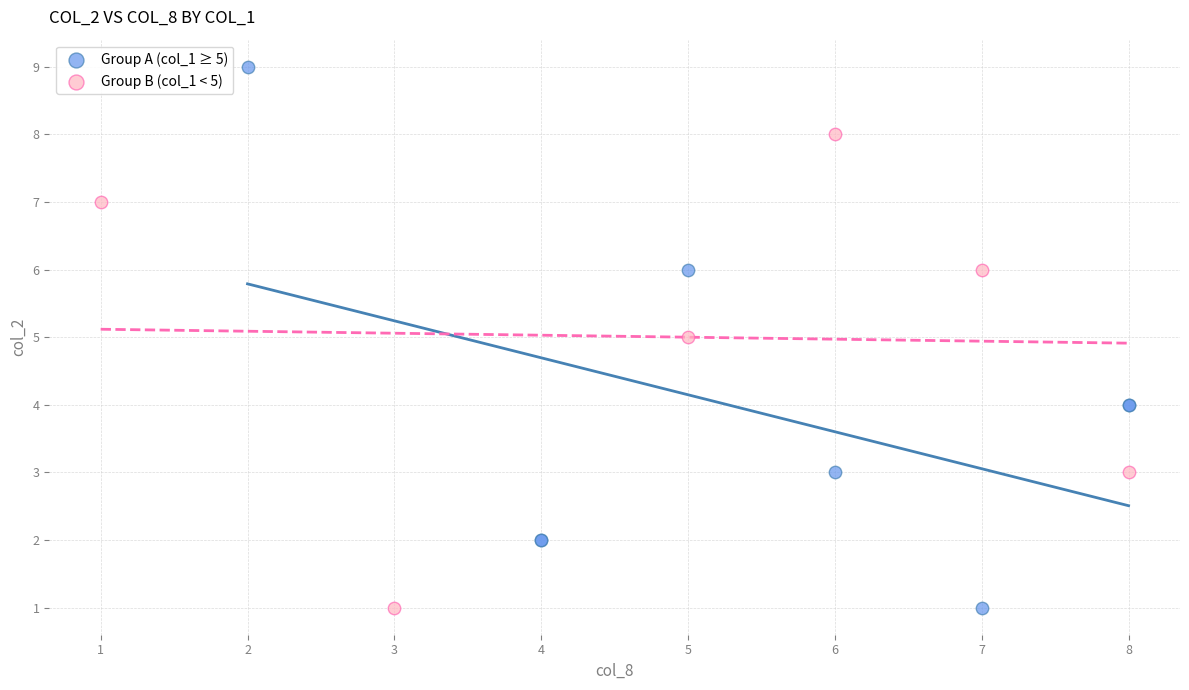

Which series has the largest Y range (max minus min)?

Group A (col_1 ≥ 5)